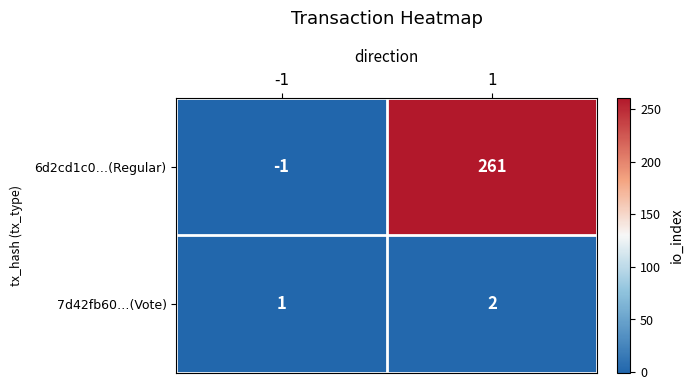

The value of 6d2cd1c0…(Regular) at -1 is 0. True or false?

False